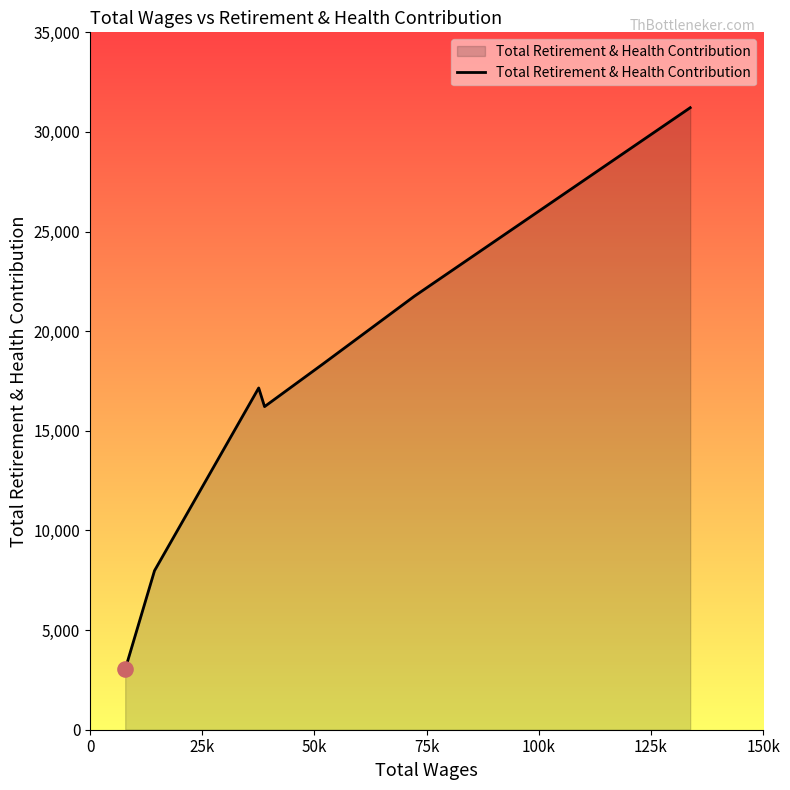

What is the maximum value shown in the chart?

31217